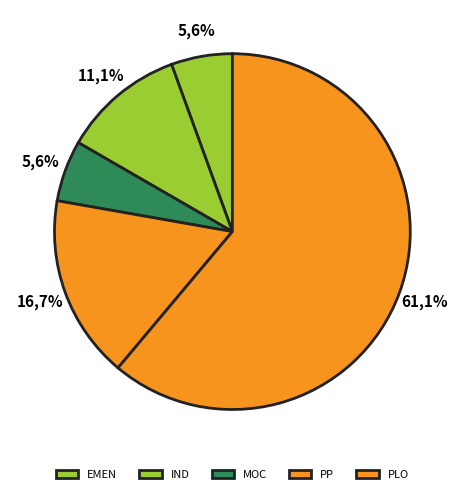

Do PLO and IND together represent more than half of the pie?

Yes